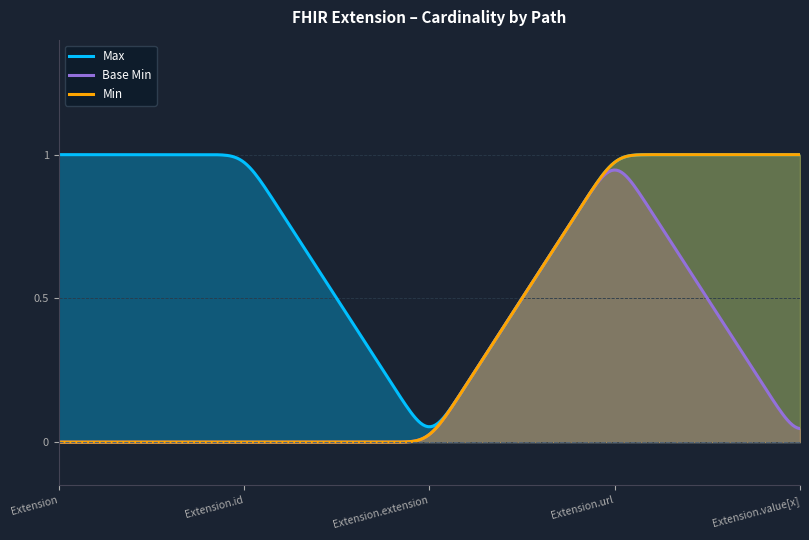

How many interior local peaks does the Base Min series have?

1